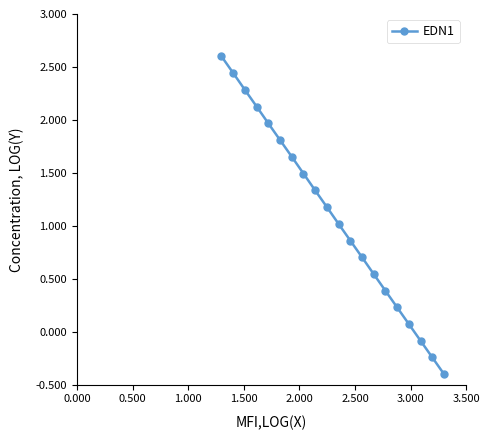

What is the difference between the maximum and minimum values?

3.0